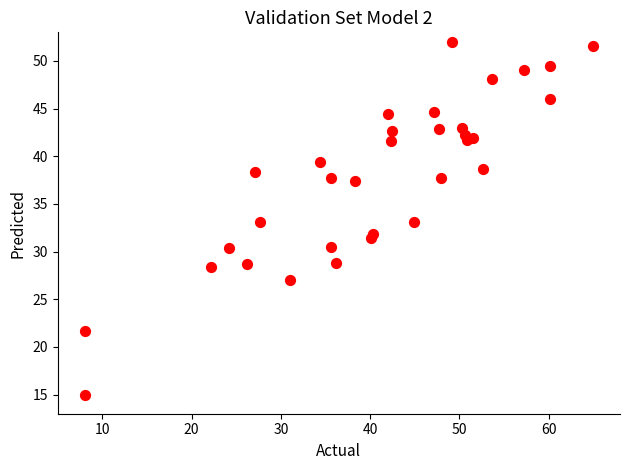

What is the range of Y values (max minus min)?

37.0